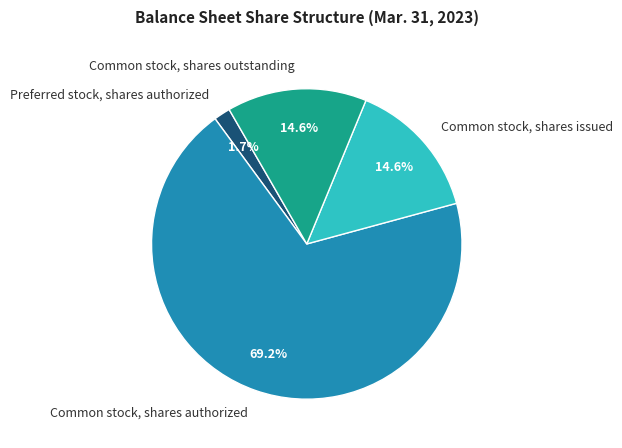

Approximately how many times larger is the value at Common stock, shares outstanding compared to Common stock, shares authorized?

0.2